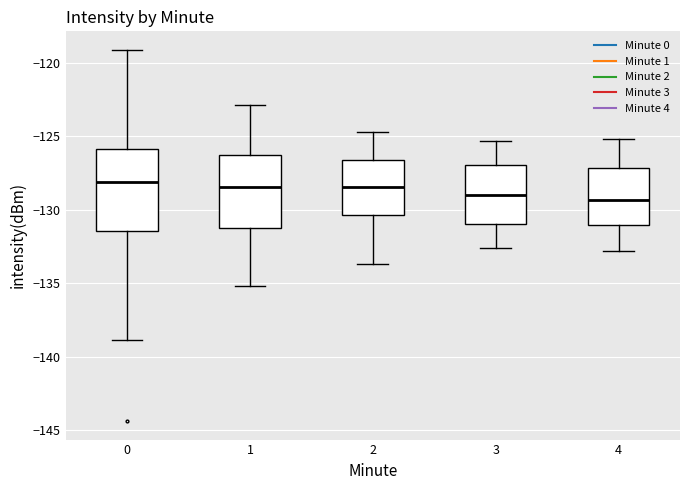

Reading left to right, read every box against the y-axis: the position of its median line, the range the box covers, and the ends of its whiskers. The values are not printed on the chart, so give them approximately, as read against the axis.

0: median -128.0, box -131.5 to -126.0, whiskers -139.0 to -119.0
1: median -128.5, box -131.0 to -126.5, whiskers -135.0 to -123.0
2: median -128.5, box -130.5 to -126.5, whiskers -133.5 to -124.5
3: median -129.0, box -131.0 to -127.0, whiskers -132.5 to -125.5
4: median -129.5, box -131.0 to -127.0, whiskers -133.0 to -125.0